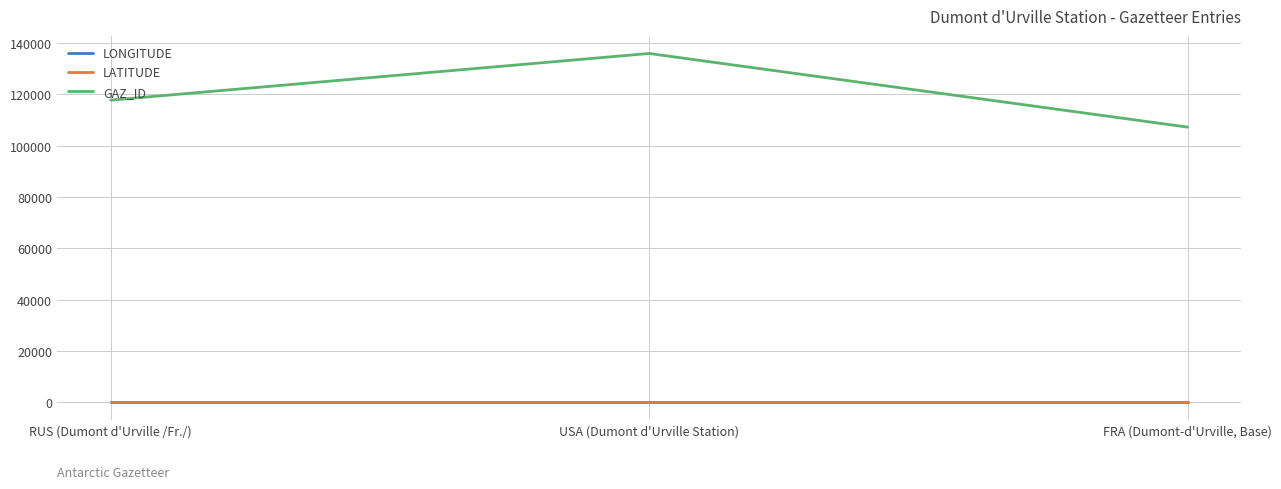

Reading left to right, transcribe all the data shown in this chart.

LONGITUDE: 140.0	140.0	140.0
LATITUDE: -66.7	-66.7	-66.7
GAZ_ID: 117802.0	135988.0	107282.0